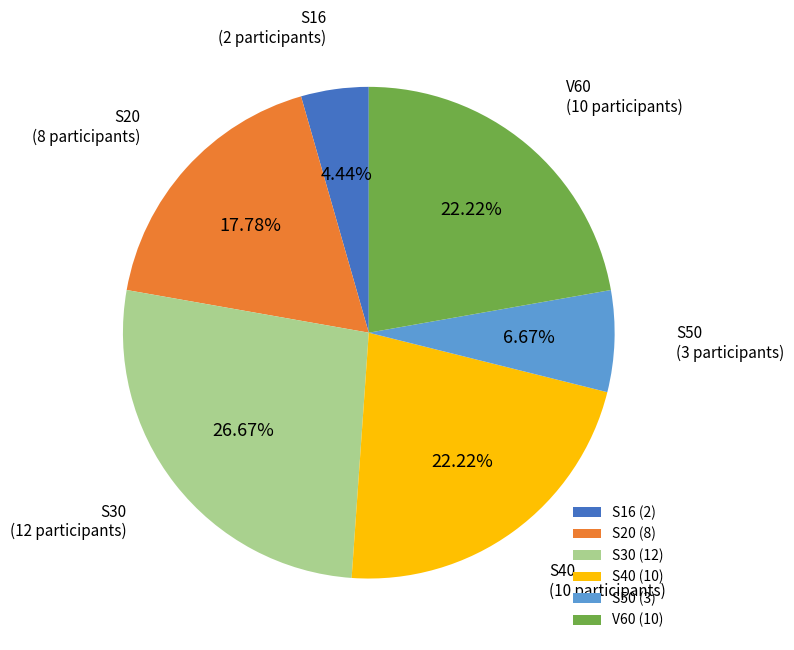

Count the number of slices in the pie.

6